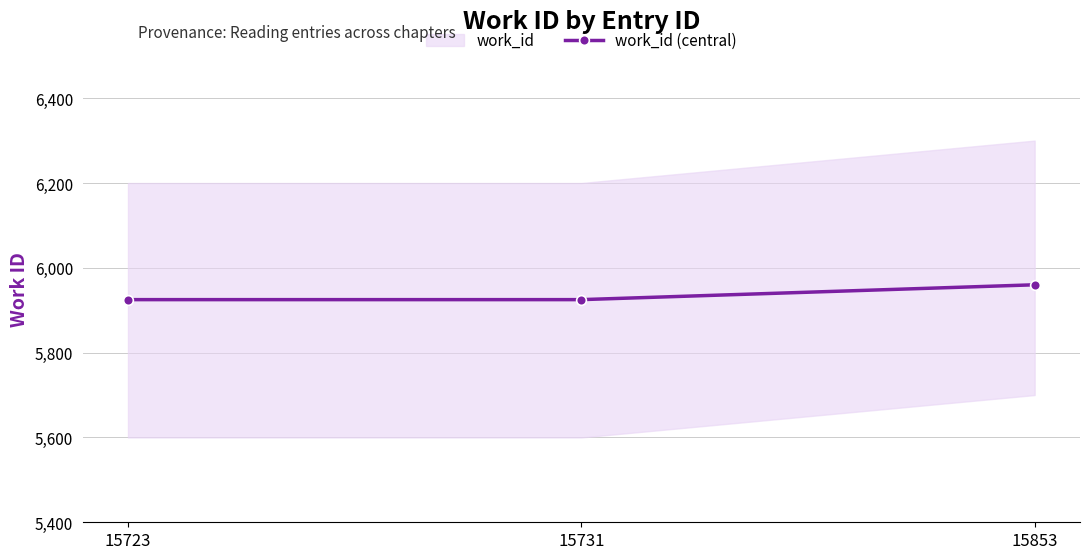

Does the chart have visible grid lines?

Yes